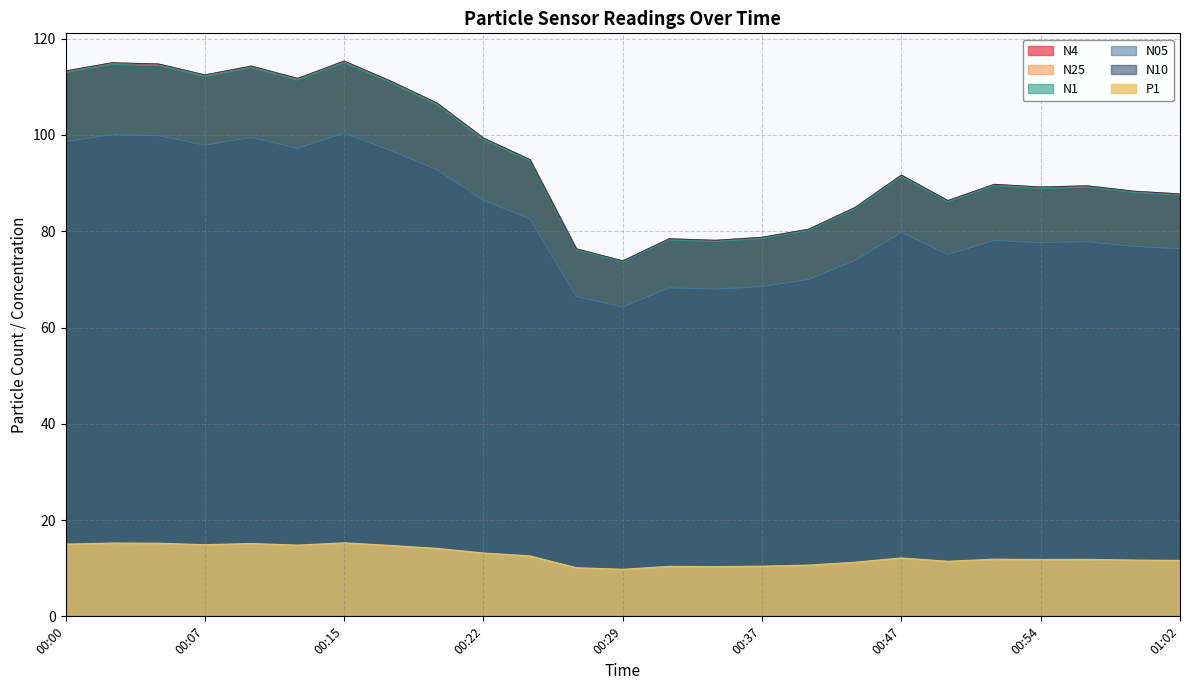

At how many categories does at least one series exceed 19?

25